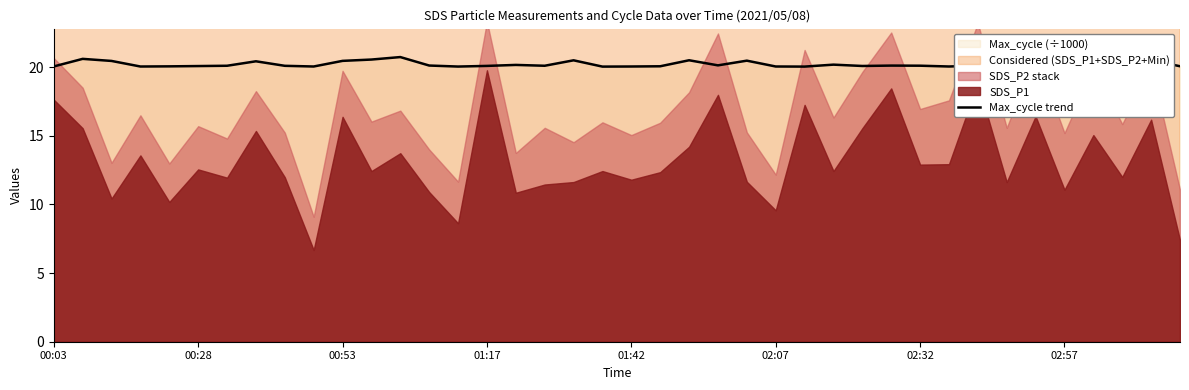

Between 02:32 and 01:17, which is larger?

02:32